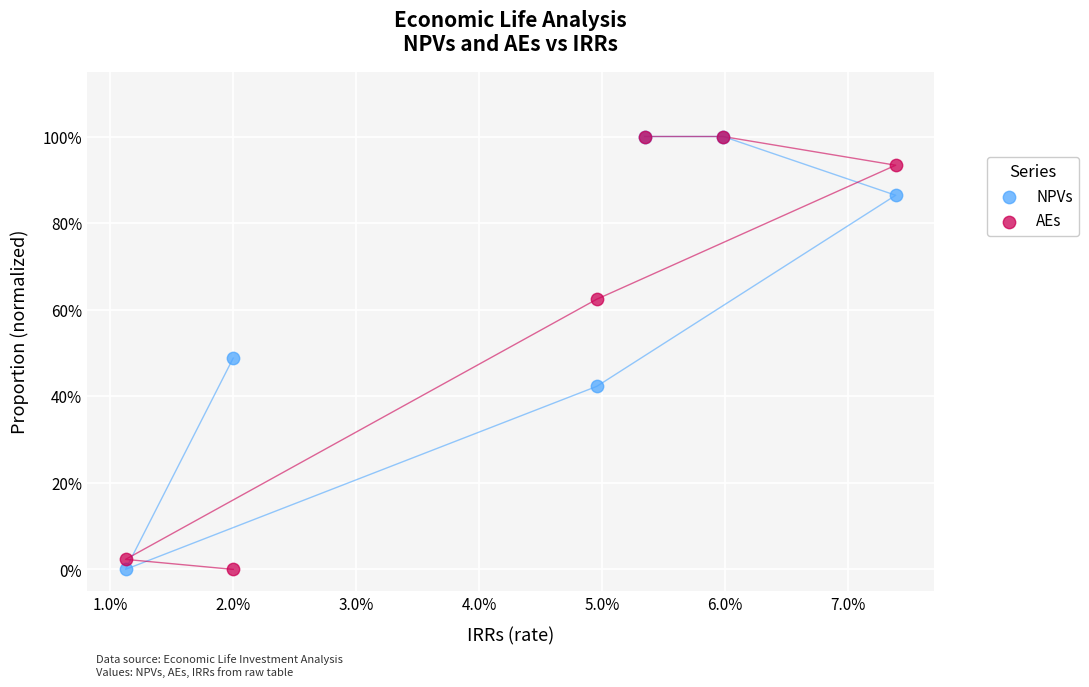

What are all the series names shown in the legend?

NPVs, AEs